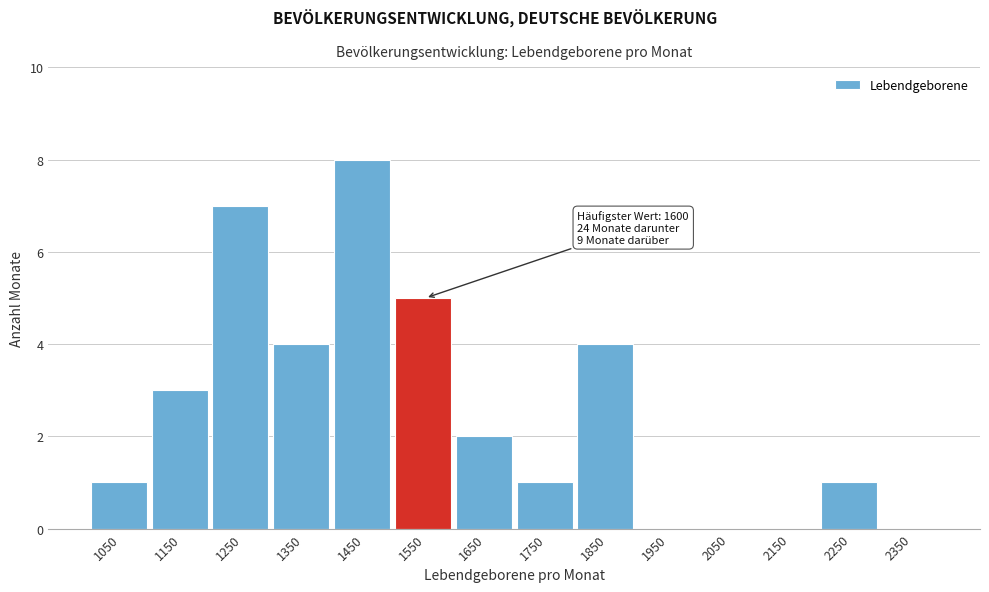

Reading left to right, extract all data points from this chart.

1050=1	1150=3	1250=7	1350=4	1450=8	1550=5	1650=2	1750=1	1850=4	1950=0	2050=0	2150=0	2250=1	2350=0